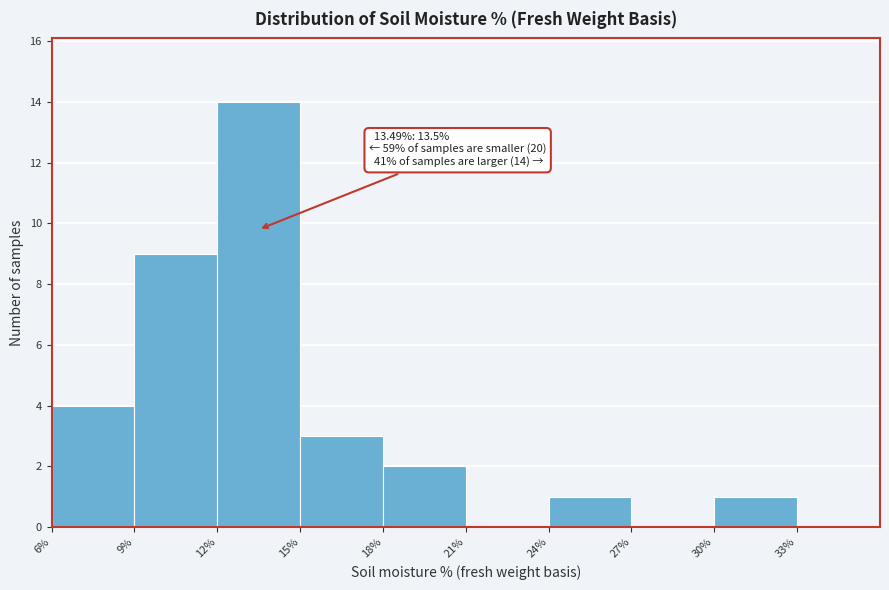

Which range on the x-axis has the tallest bar?

12% to 15%